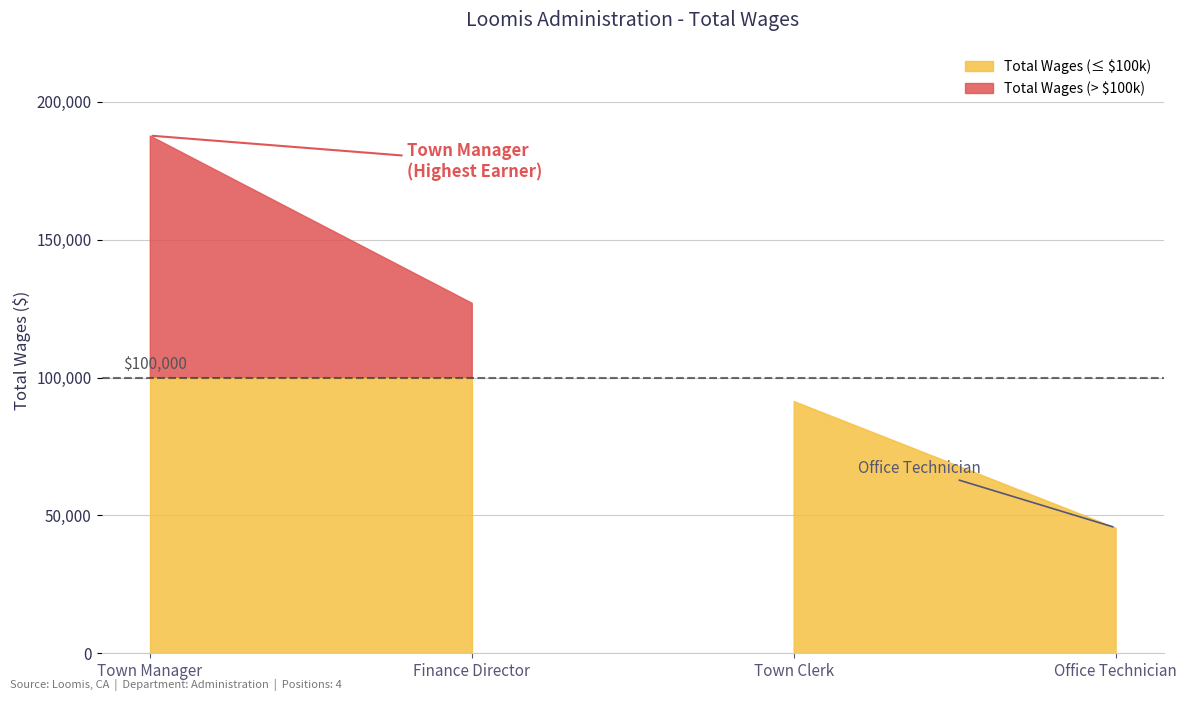

Is it true that the value at Town Clerk is 91505?

True